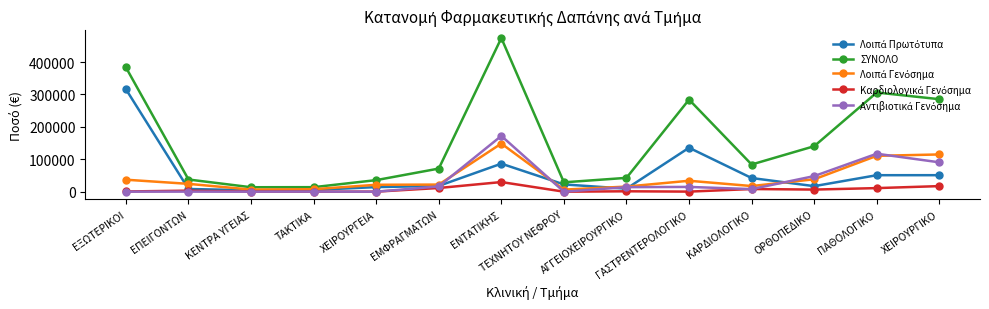

Where is the first local maximum for ΣΥΝΟΛΟ?

ΕΝΤΑΤΙΚΗΣ